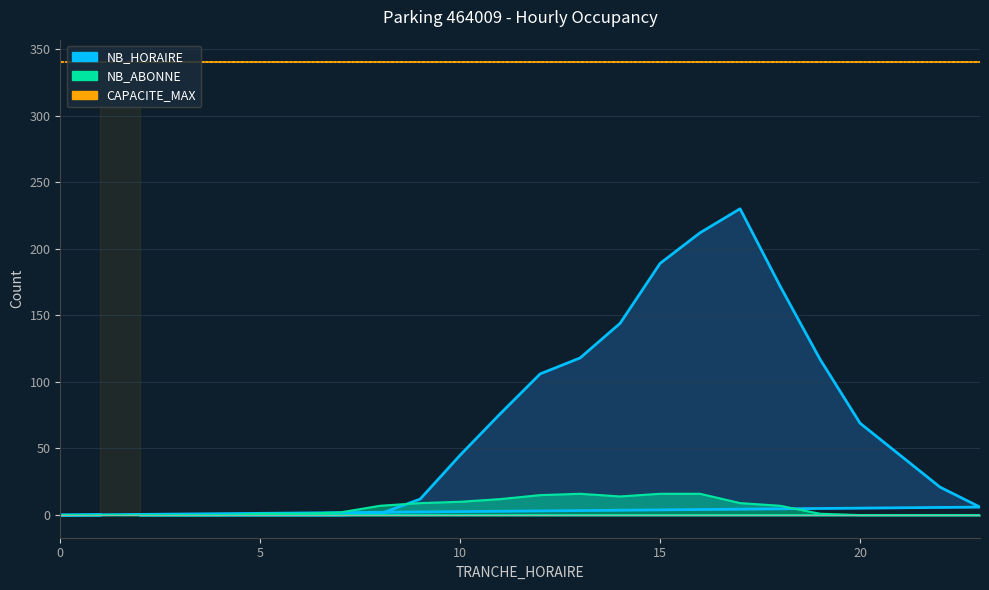

What is the difference between the NB_HORAIRE values at 12 and 15?

83